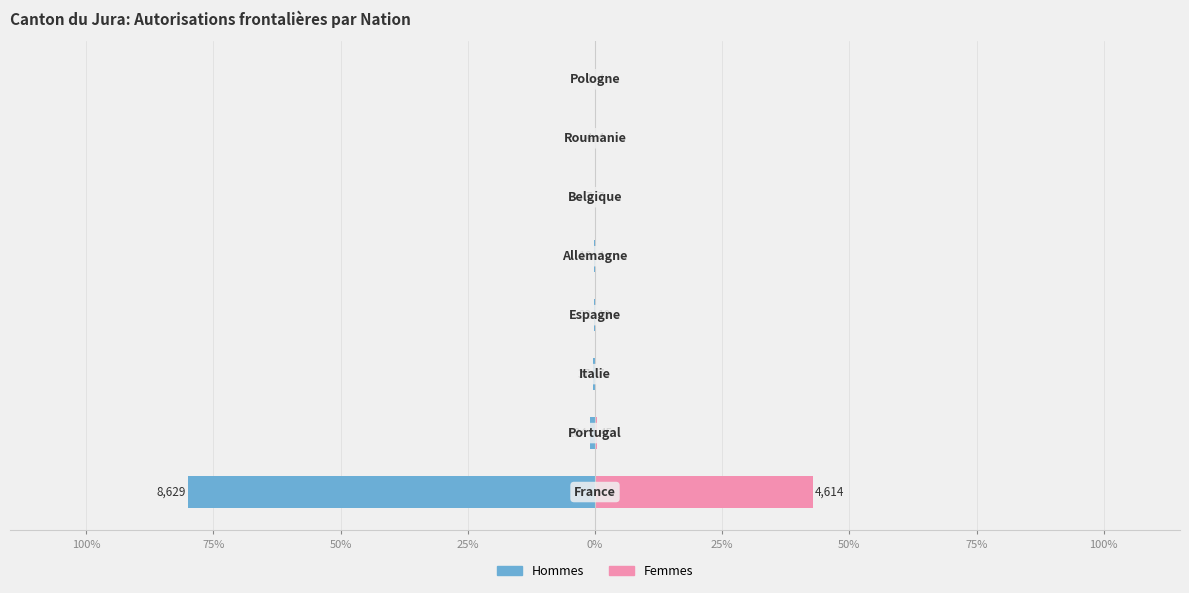

How many series are shown in this chart?

2